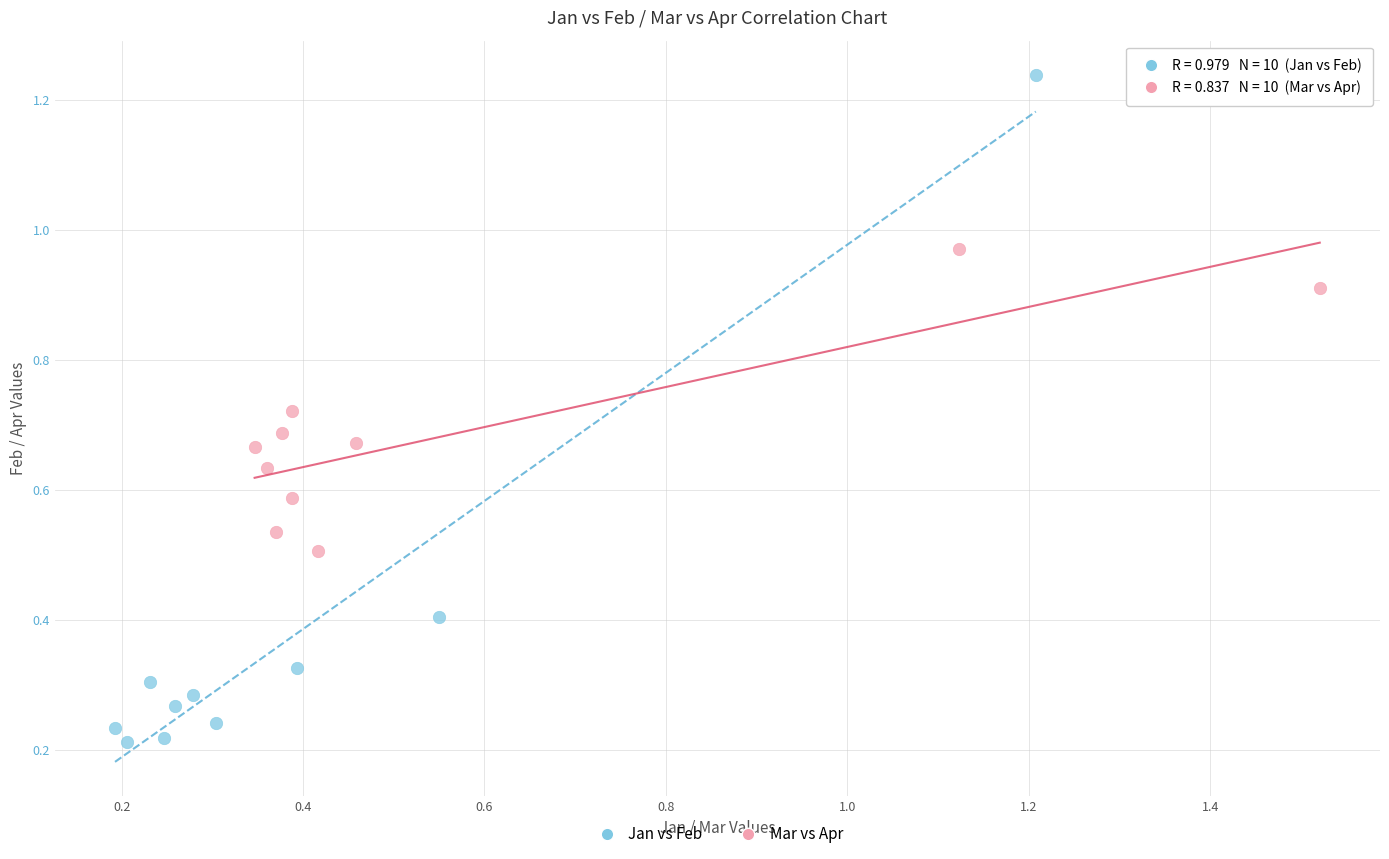

Which series reaches the maximum Y coordinate?

Jan vs Feb